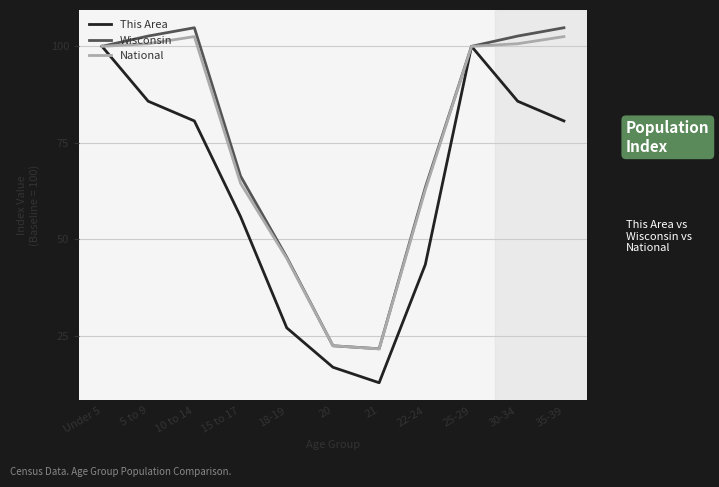

Which series changed the most between 22-24 and 25-29?

This Area